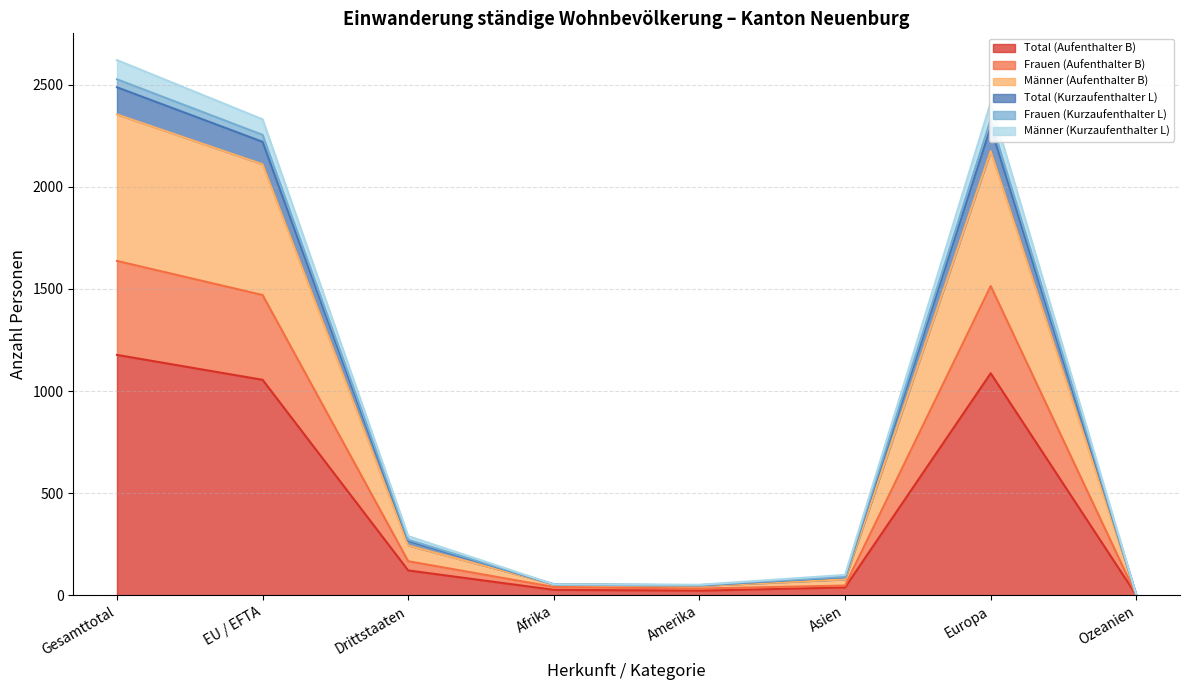

Which label corresponds to the largest value in the chart?

Gesamttotal